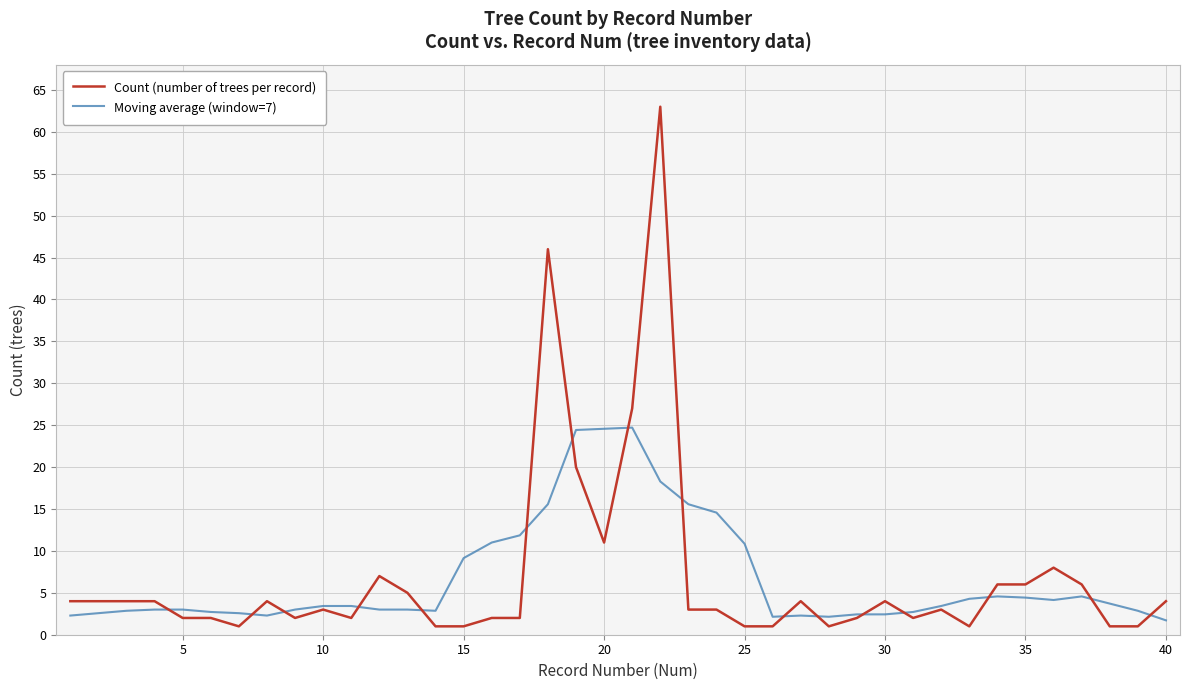

Which series has the widest spread of values?

Count (number of trees per record)